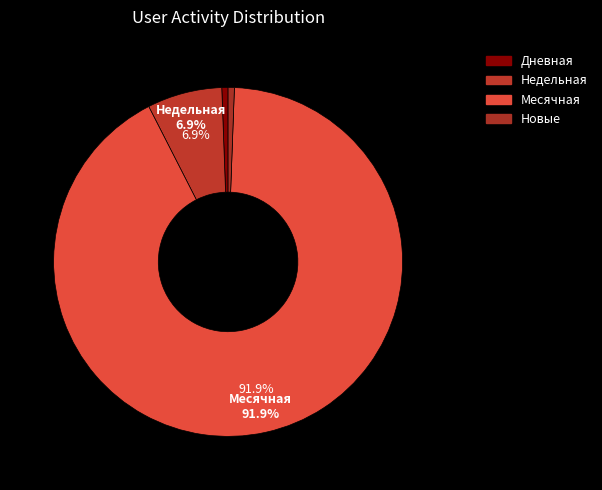

Is there any slice that represents more than half of the pie?

Yes